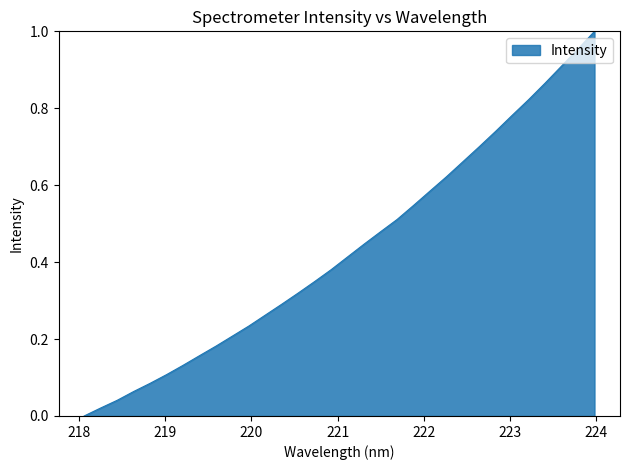

Rank the categories by value from lowest to highest.

218.0596, 218.2508, 218.442, 218.6332, 218.8244, 219.0156, 219.2067, 219.3979, 219.589, 219.7801, 219.9712, 220.1623, 220.3533, 220.5444, 220.7354, 220.9264, 221.1174, 221.3083, 221.4993, 221.6902, 221.8812, 222.0721, 222.263, 222.4538, 222.6447, 222.8355, 223.0264, 223.2172, 223.408, 223.5987, 223.7895, 223.9802